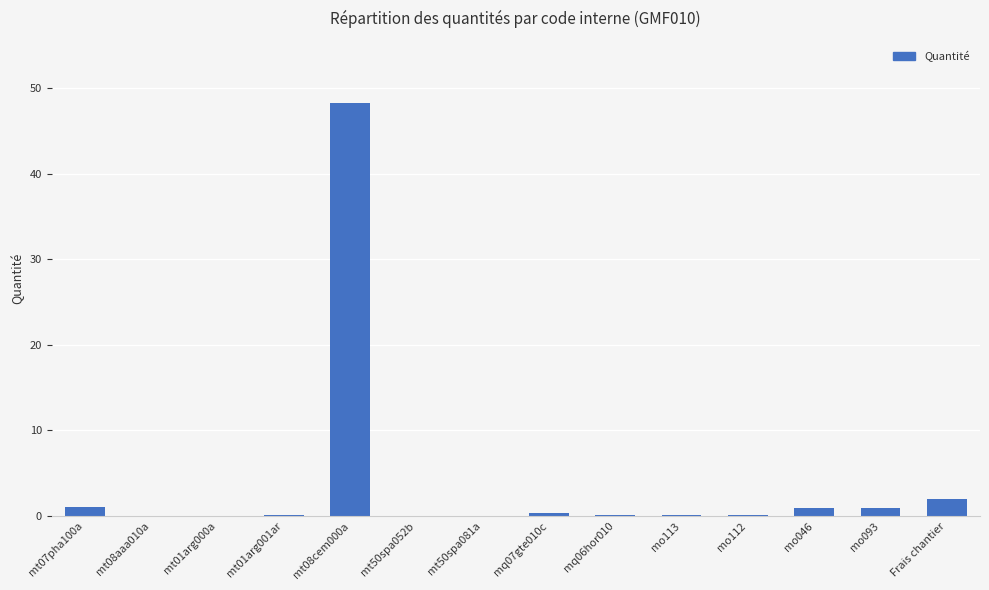

Which has a higher value, Frais chantier or mt08aaa010a?

Frais chantier